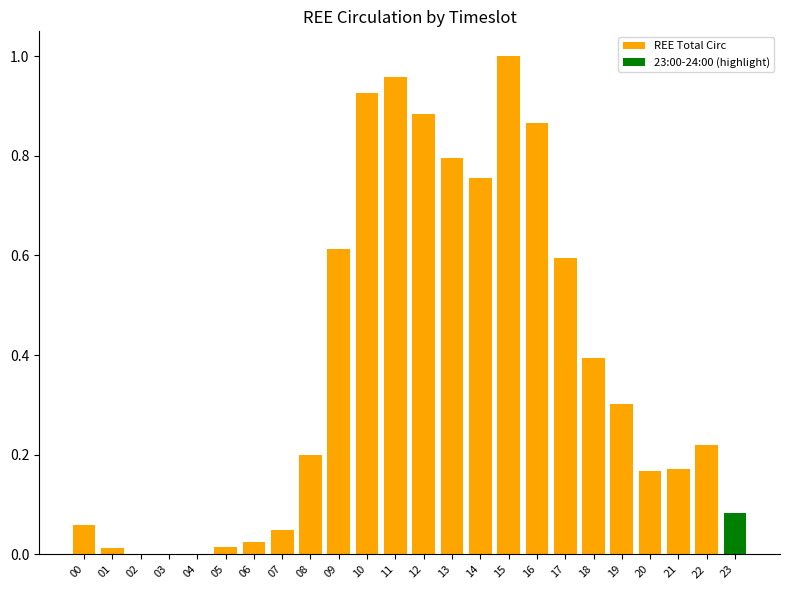

True or false: REE Total Circ has a value of 0.1 at 22.

False